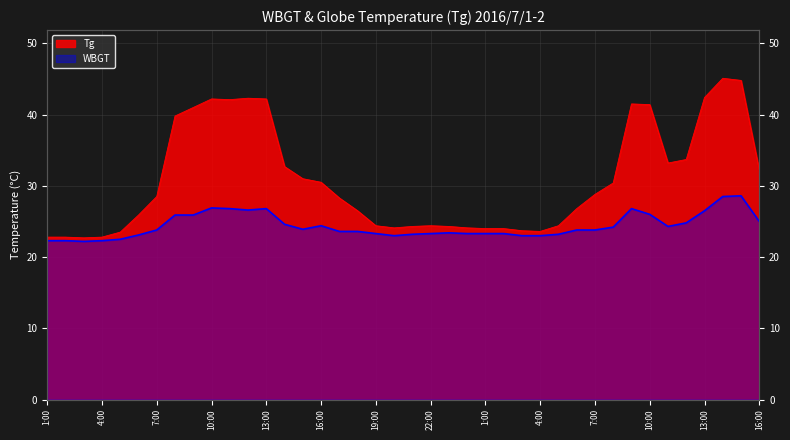

True or false: WBGT has a value of 22.5 at 5:00.

True